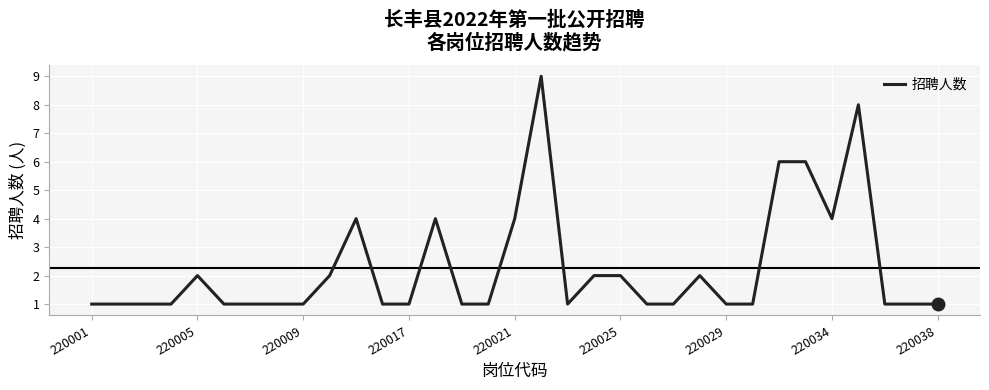

What is the difference between the maximum and minimum values?

8